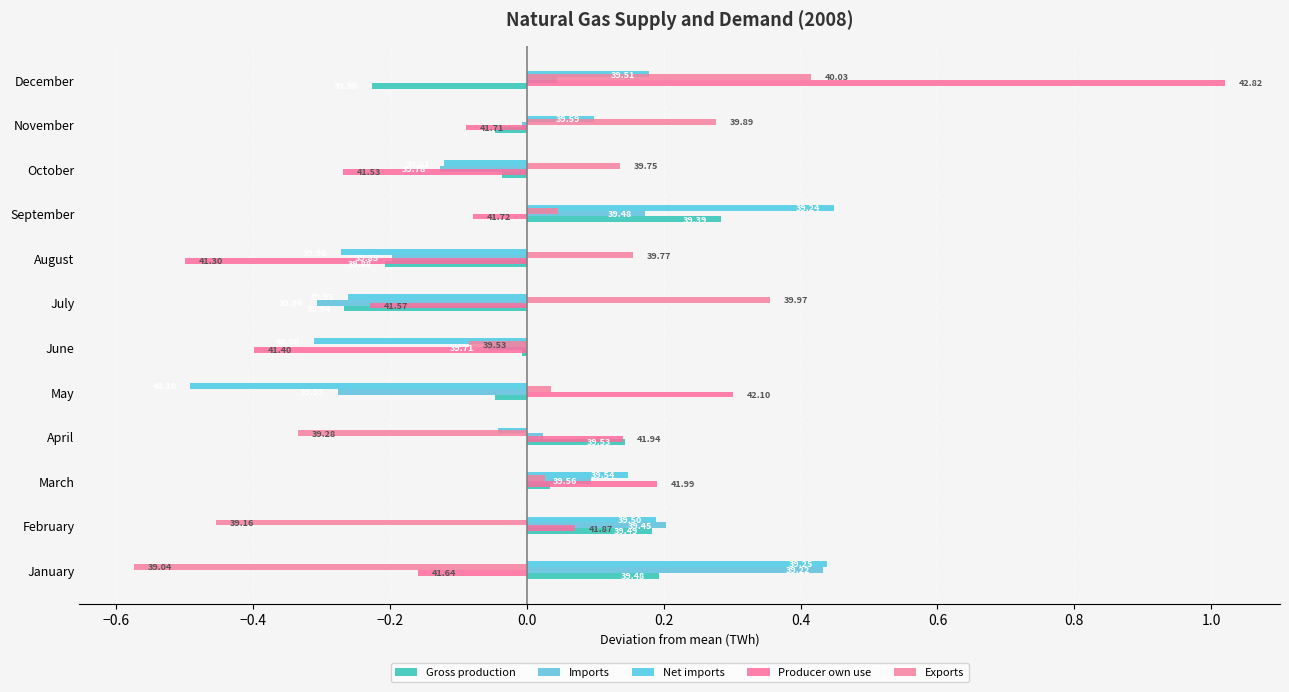

List the series in order of their peak value, lowest first.

Gross production, Exports, Imports, Net imports, Producer own use